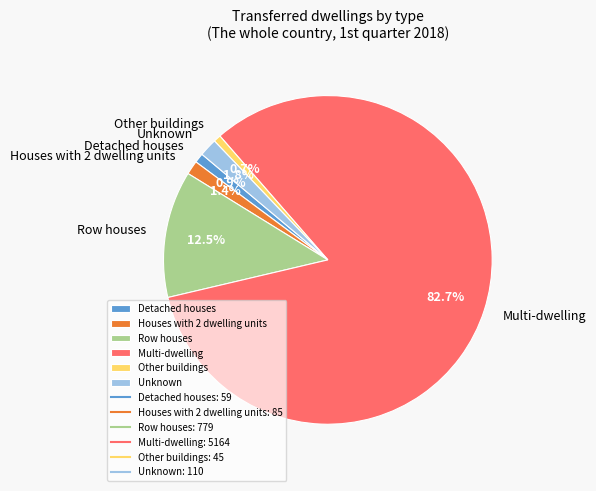

Which category has the biggest portion of the pie?

Multi-dwelling